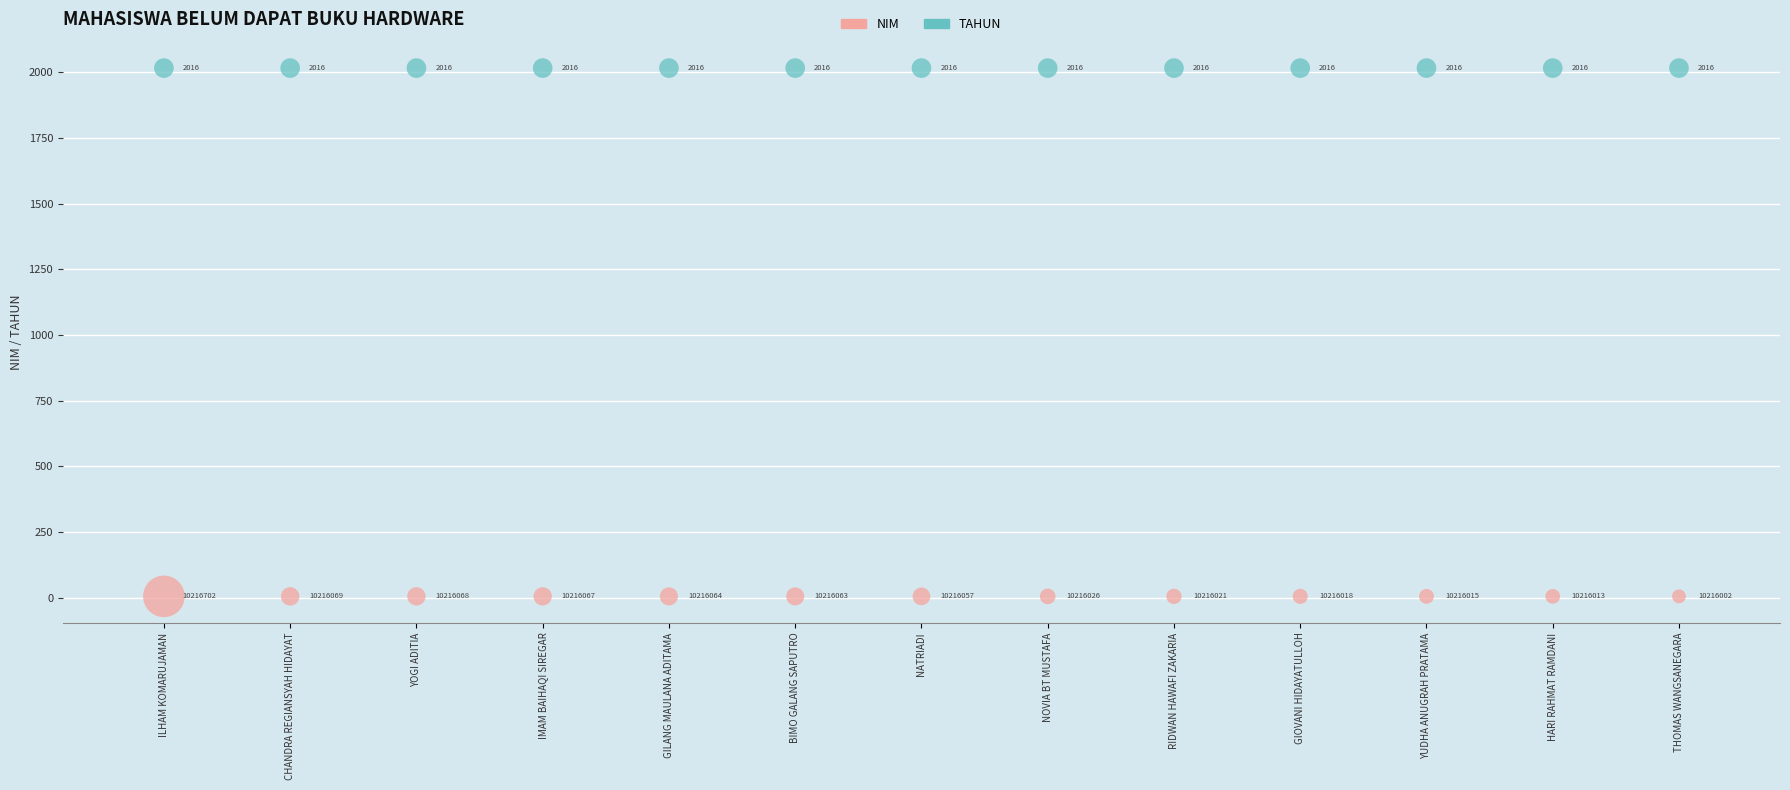

In the NIM series, what Y value is closest to 4?

5.0